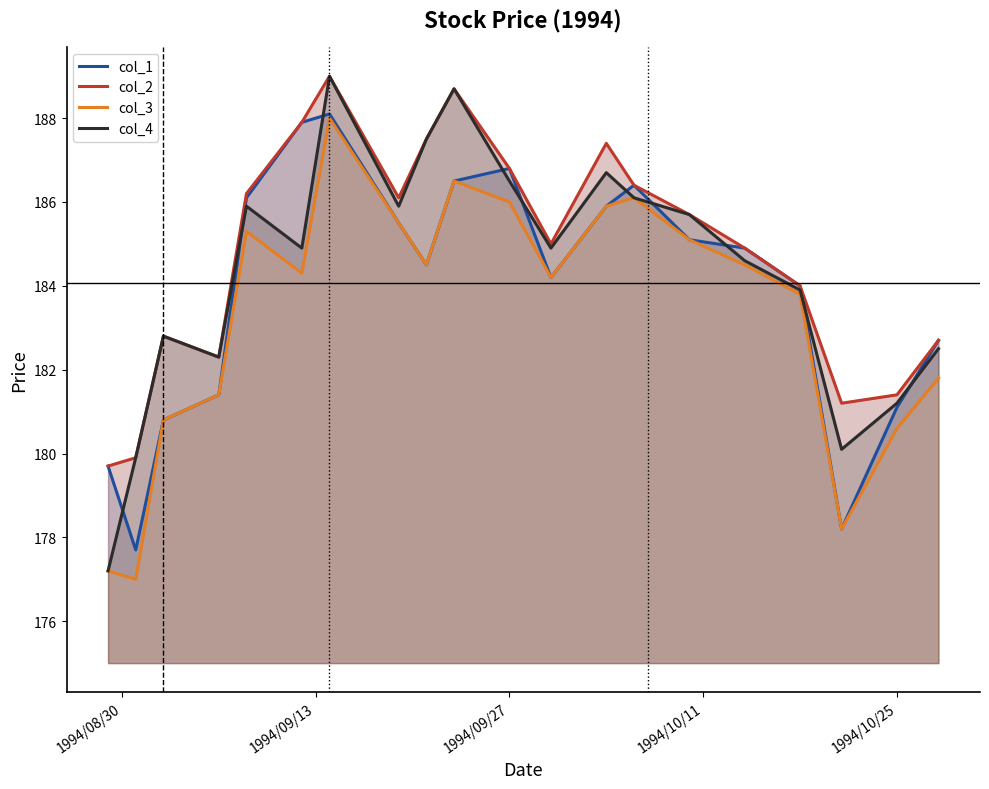

True or false: col_3 and col_1 cross at least once.

False